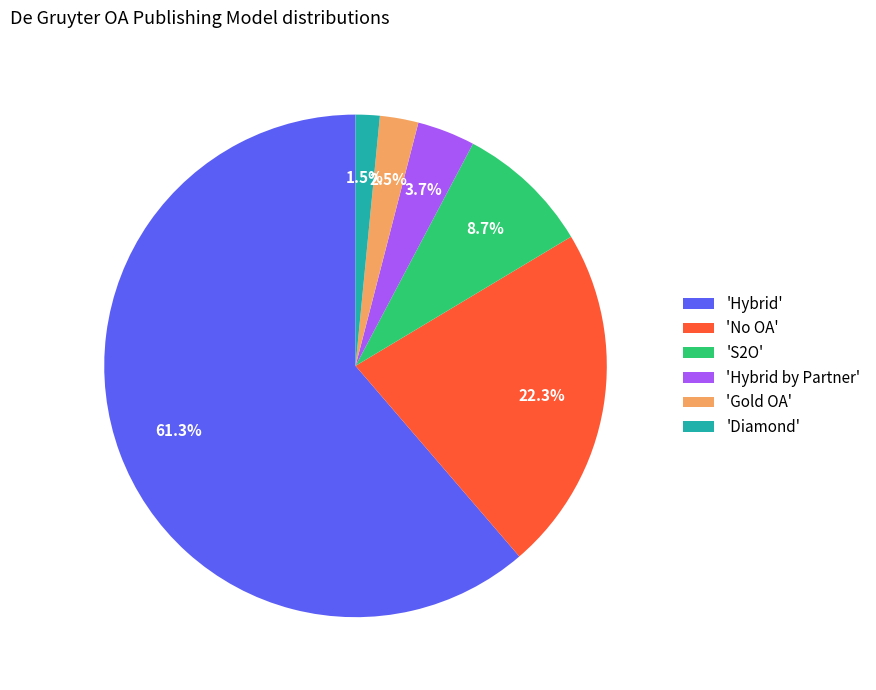

Which has a higher value, 'Hybrid by Partner' or 'Hybrid'?

'Hybrid'